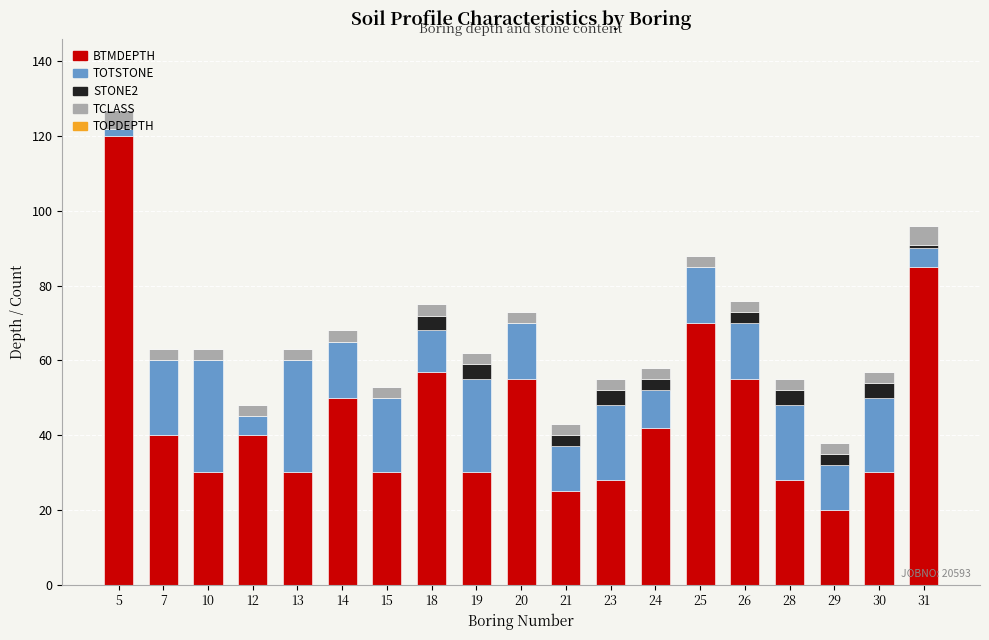

Is it true that BTMDEPTH equals 25 at 21?

True